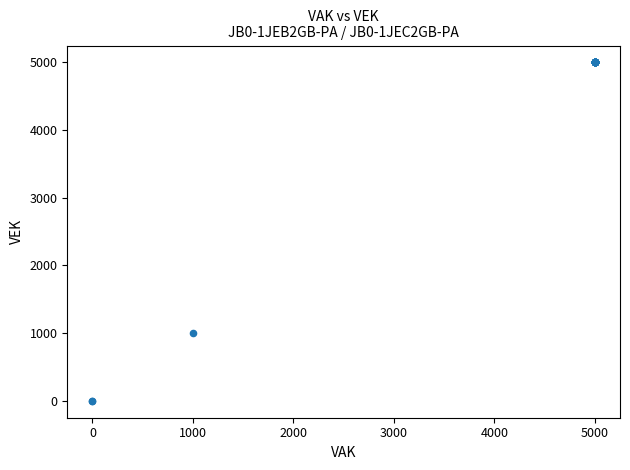

What Y value in the scatter plot is closest to 2500?

1000